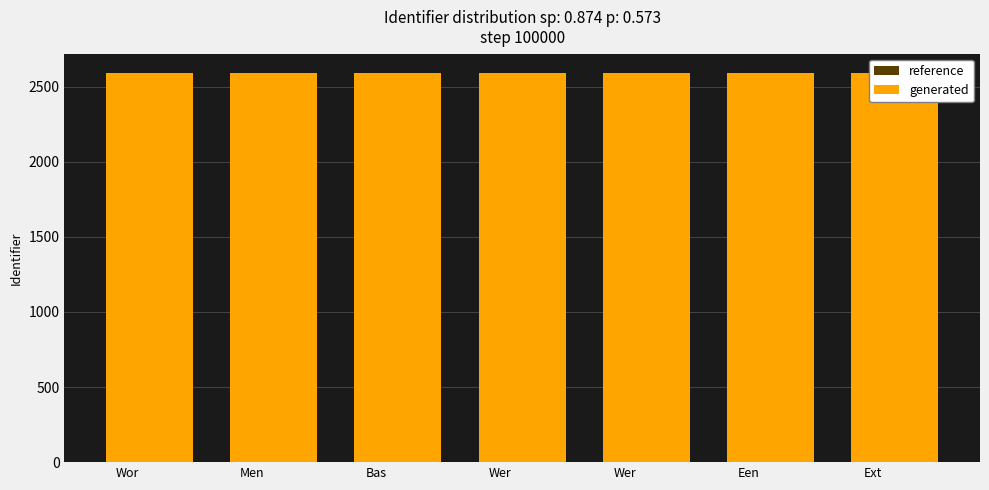

Where is generated nearest to the value 2589?

Wor